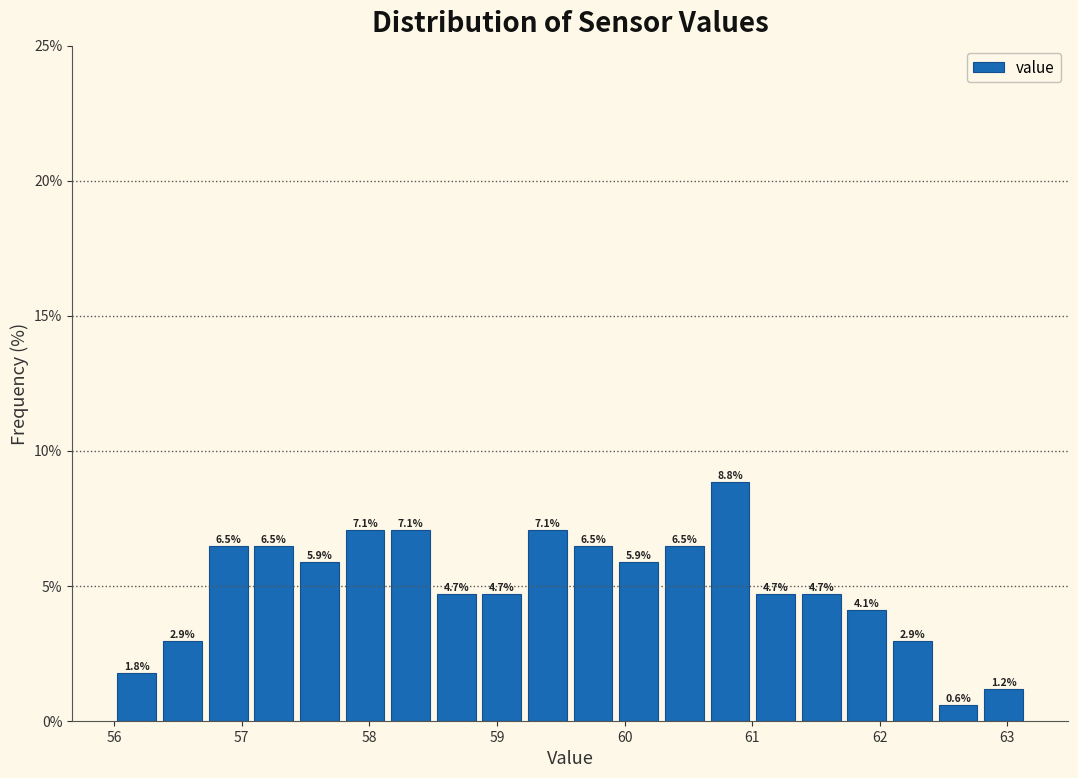

Read against the x-axis, roughly where is the centre of the tallest bar?

60.8